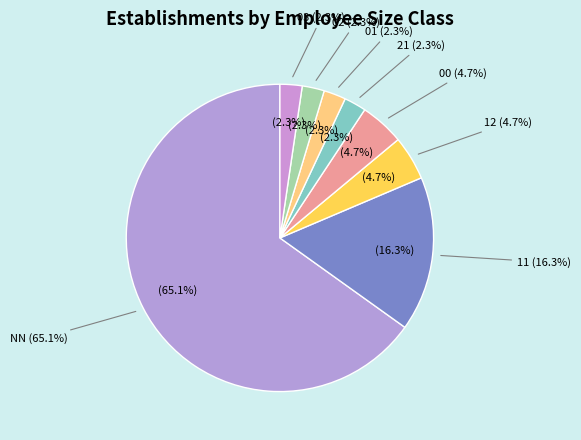

To the nearest percent, what percentage of the pie is 12?

5%